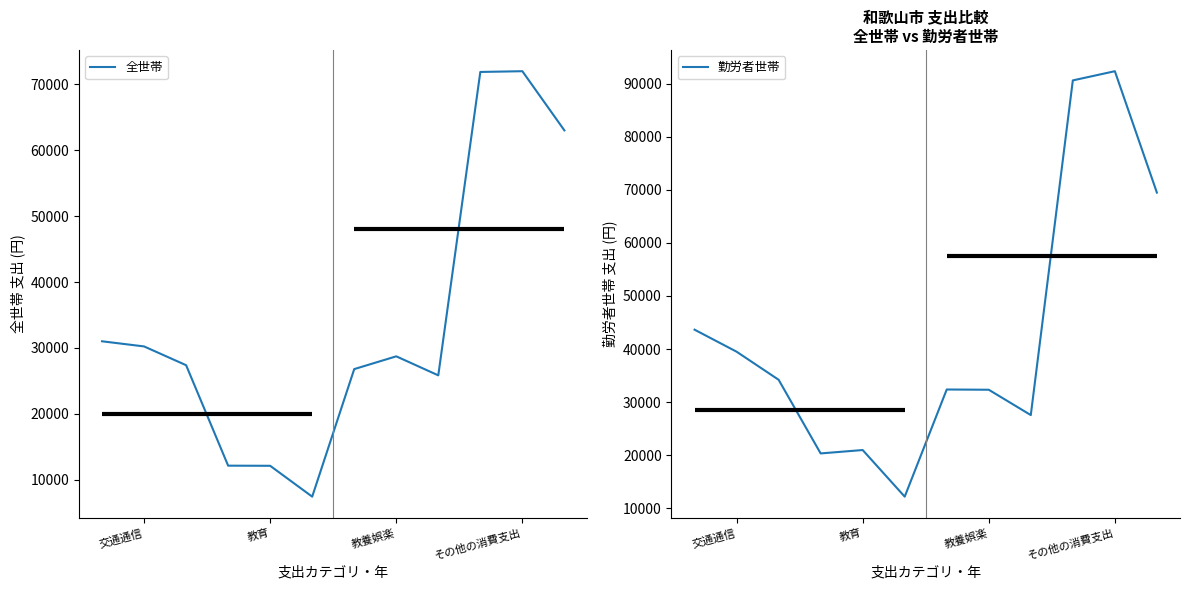

How many data points in 勤労者世帯 are less than 34200?

6